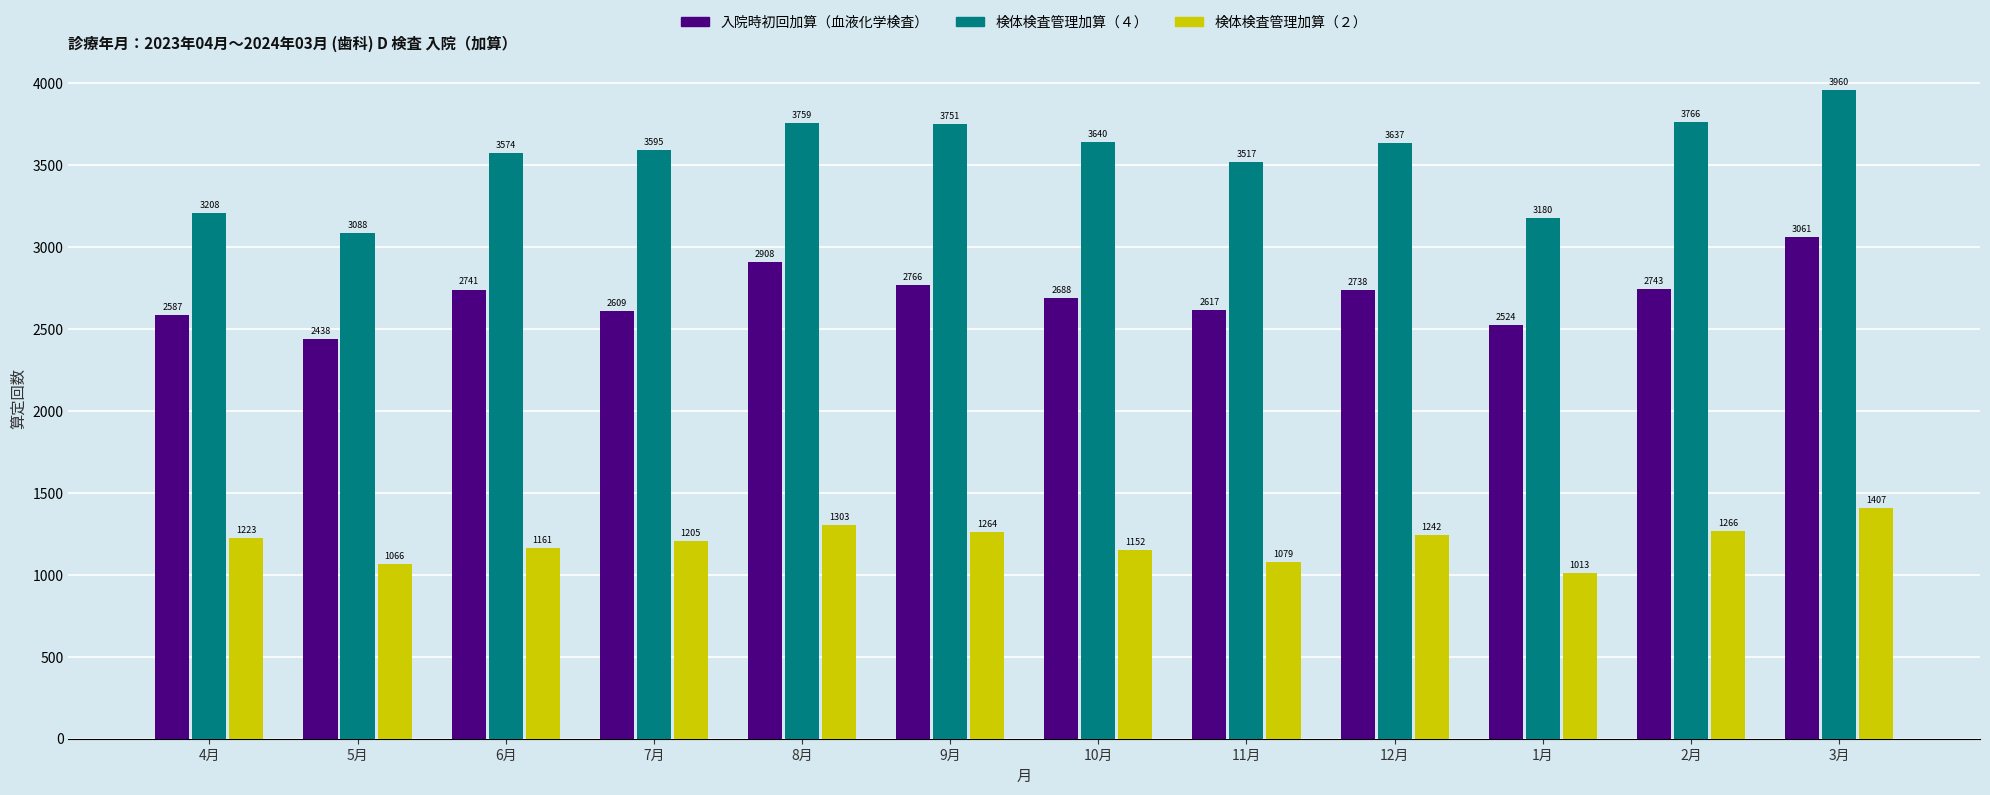

How many values in the 検体検査管理加算（２） series are below 1223?

6